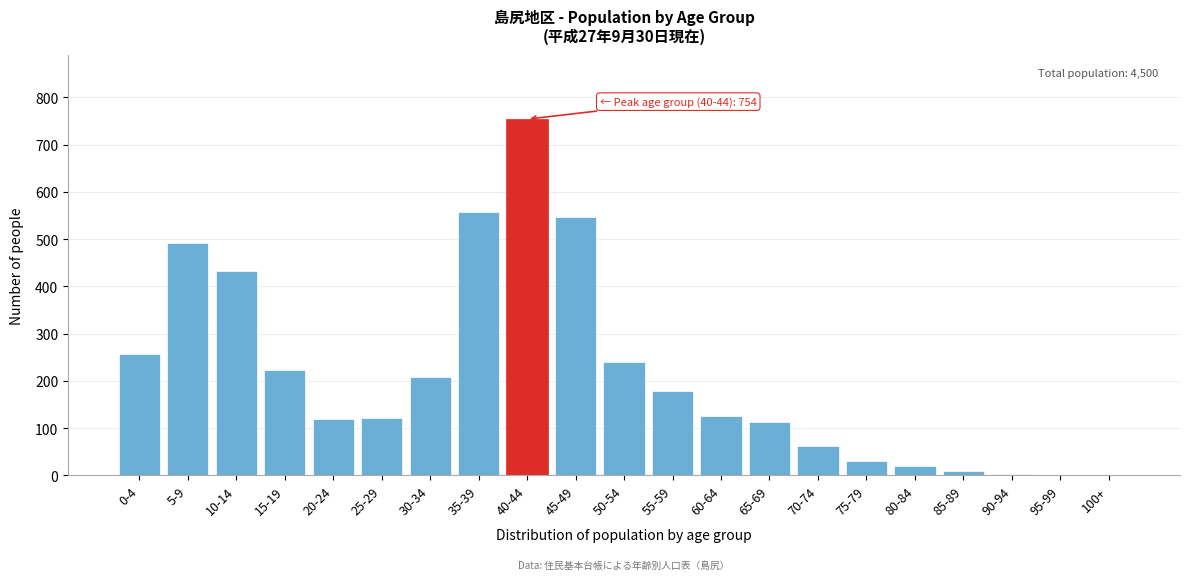

Which category has the highest value across all series?

40-44